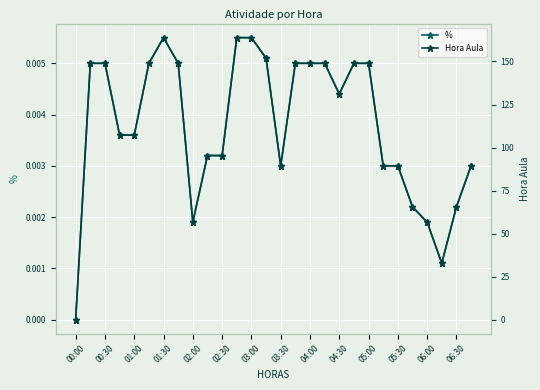

Which series has the largest range (max minus min)?

Hora Aula